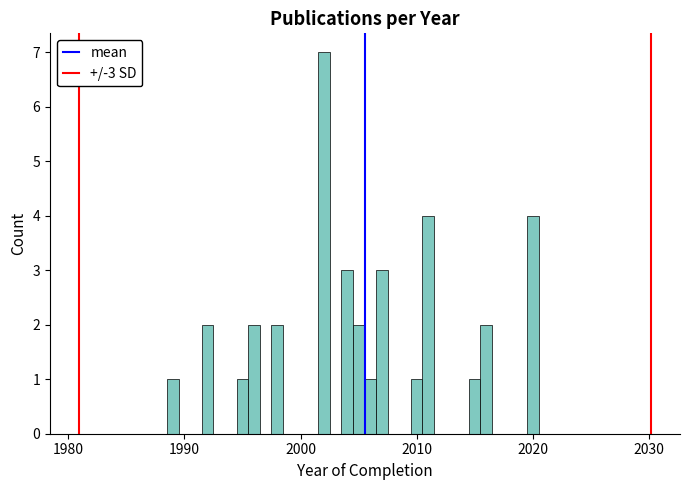

Read against the x-axis, roughly where is the centre of the tallest bar?

2002